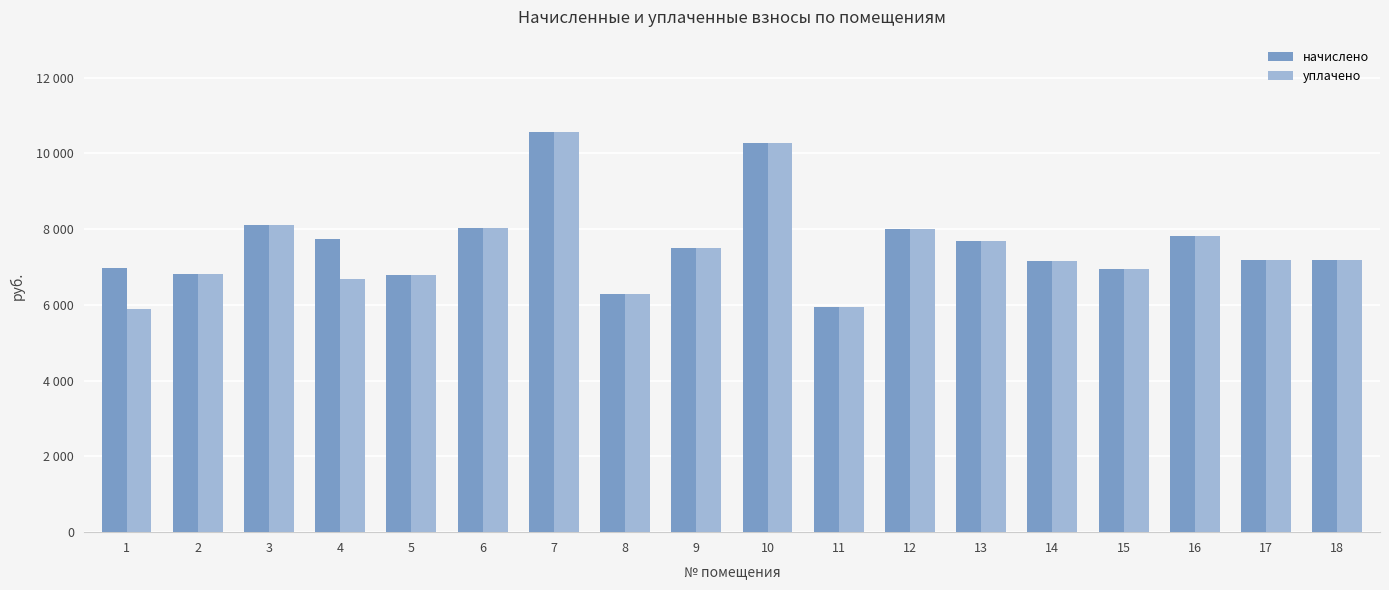

What is the sum of the уплачено values at 4 and 2?

13479.8